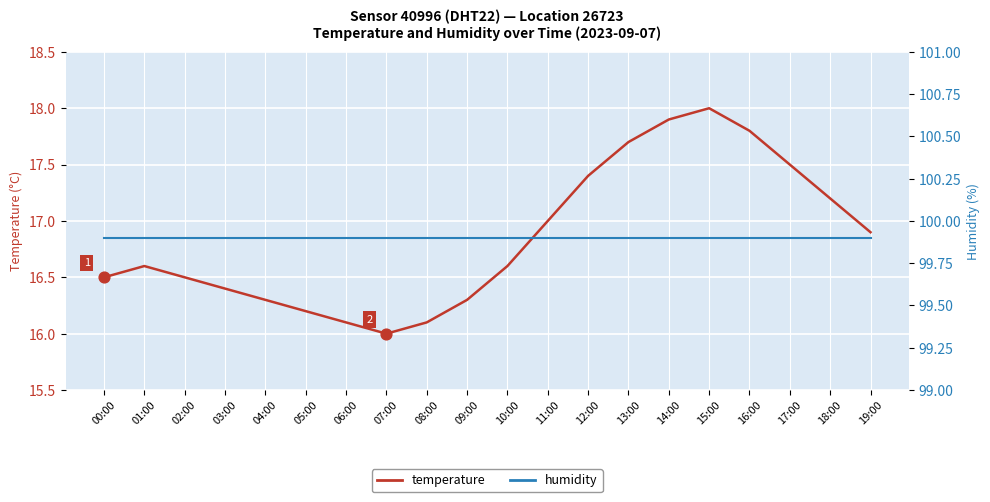

Which series reaches the minimum Y coordinate?

temperature